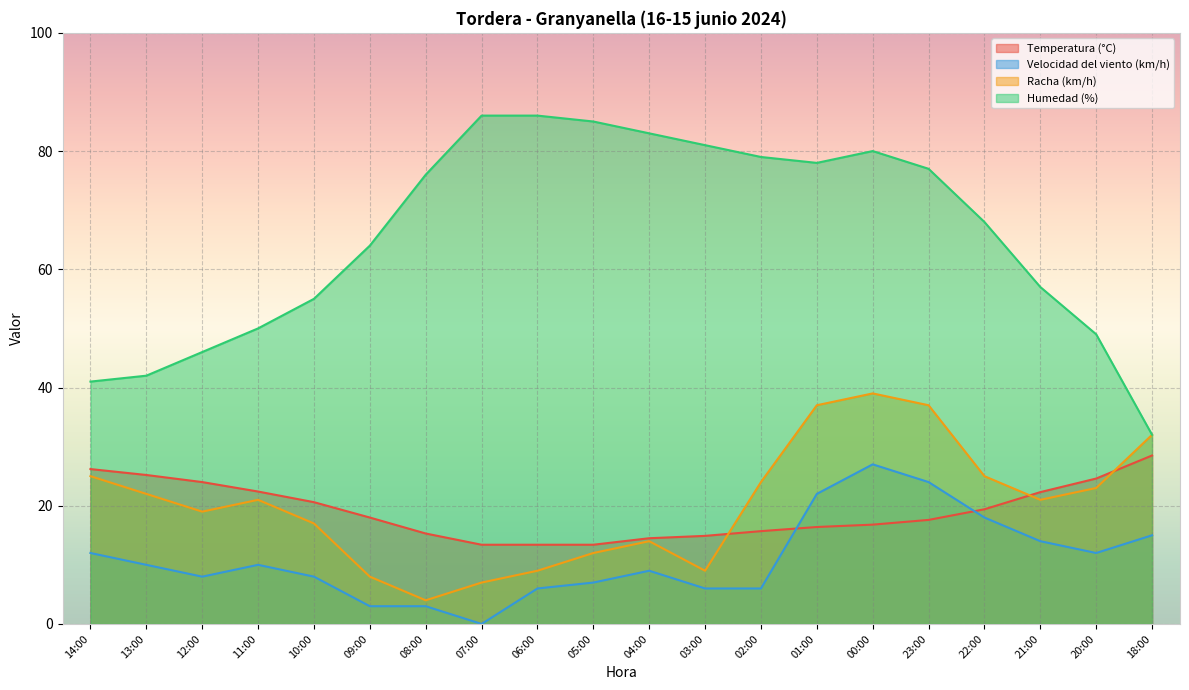

Which series has the largest range (max minus min)?

Humedad (%)